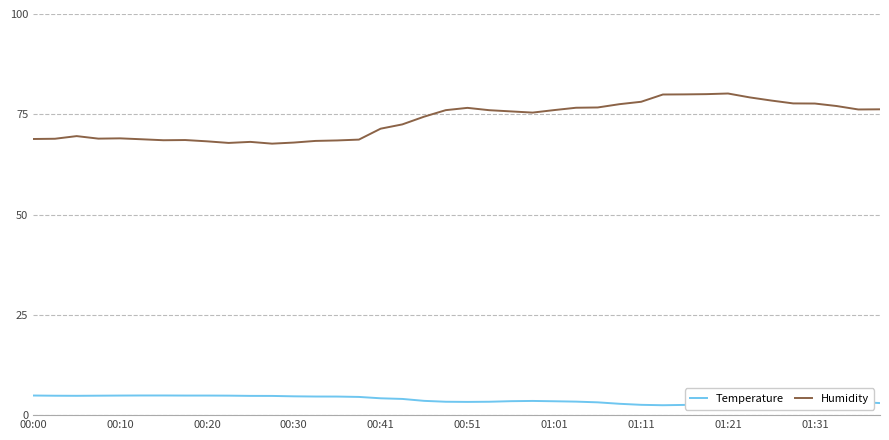

Rank the series by their average value, from highest to lowest.

Humidity, Temperature